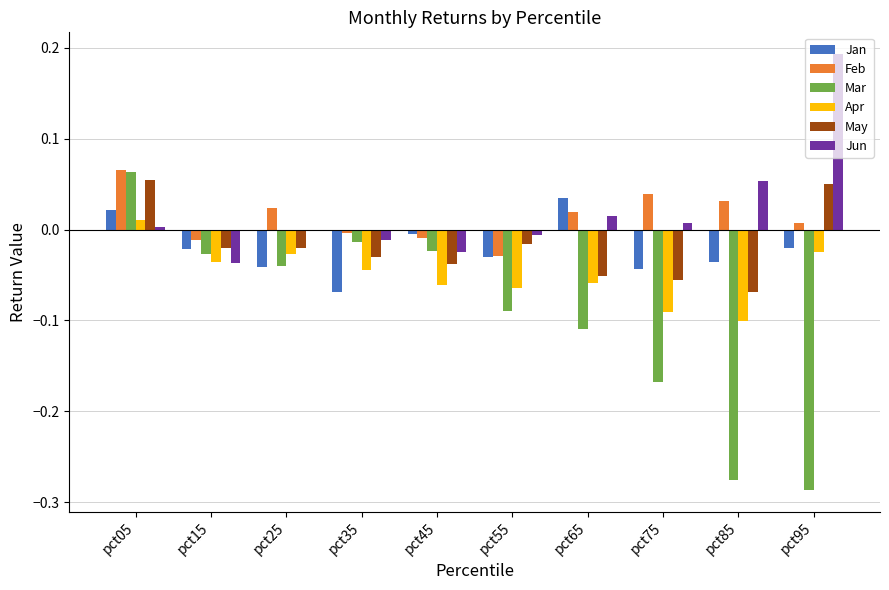

How many values in Feb are above zero?

6